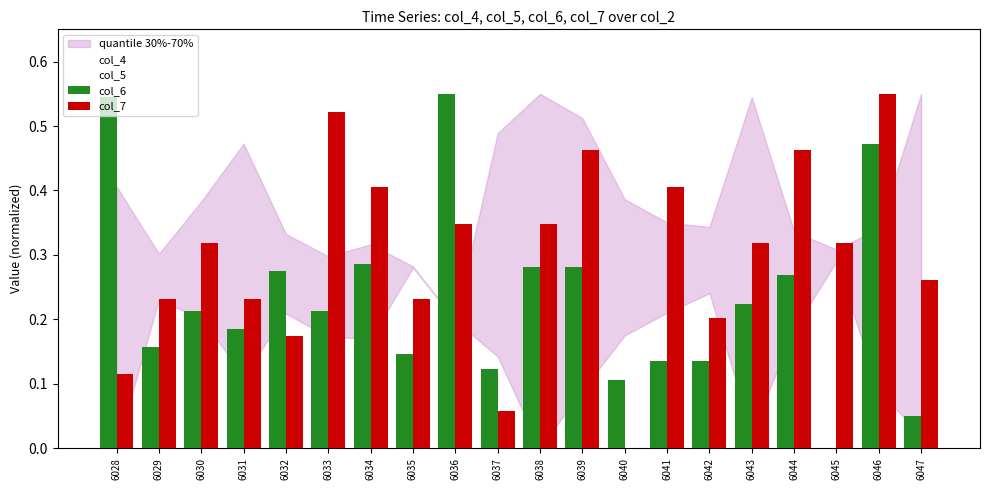

At which category is the sum across all series the highest?

6046